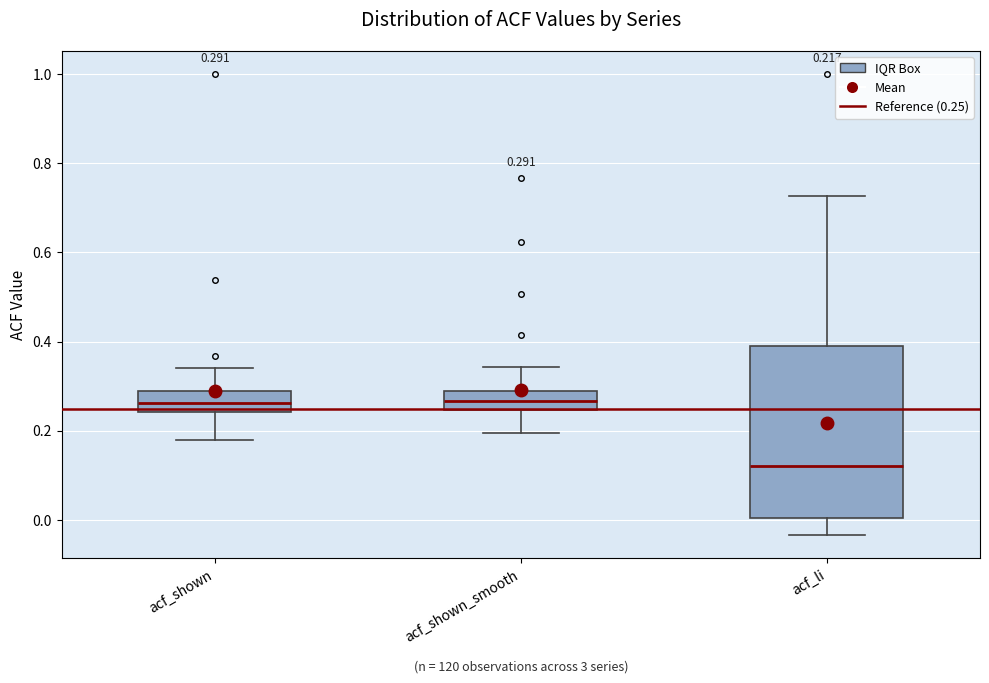

Comparing the boxes themselves (not the whiskers), which one is the tallest?

acf_li